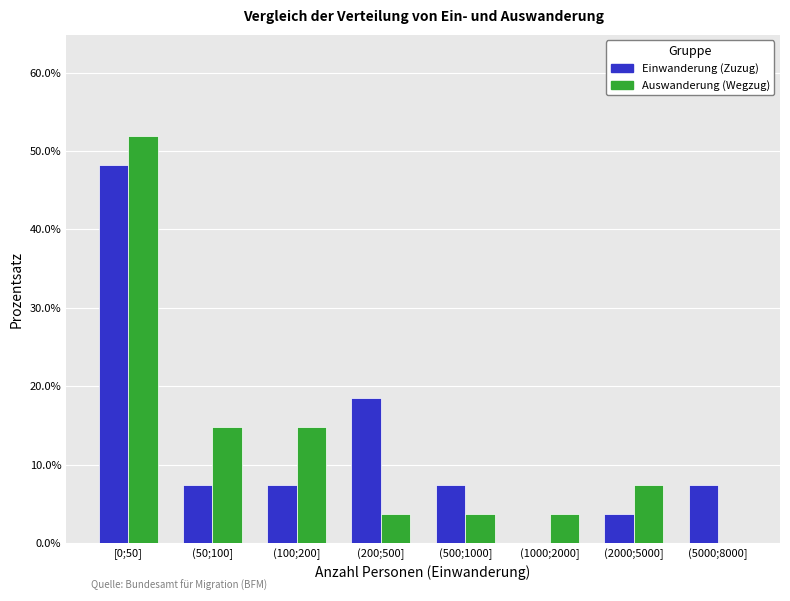

Reading left to right, extract all data points from this chart.

Einwanderung (Zuzug): [0;50]=48.1	(50;100]=7.4	(100;200]=7.4	(200;500]=18.5	(500;1000]=7.4	(1000;2000]=0.0	(2000;5000]=3.7	(5000;8000]=7.4
Auswanderung (Wegzug): [0;50]=51.9	(50;100]=14.8	(100;200]=14.8	(200;500]=3.7	(500;1000]=3.7	(1000;2000]=3.7	(2000;5000]=7.4	(5000;8000]=0.0